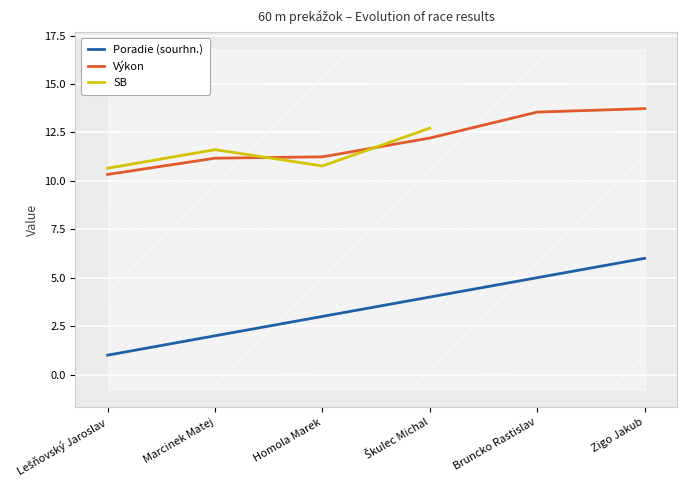

Is the value of Poradie (sourhn.) at Zigo Jakub greater than the value of Výkon at Marcinek Matej?

No